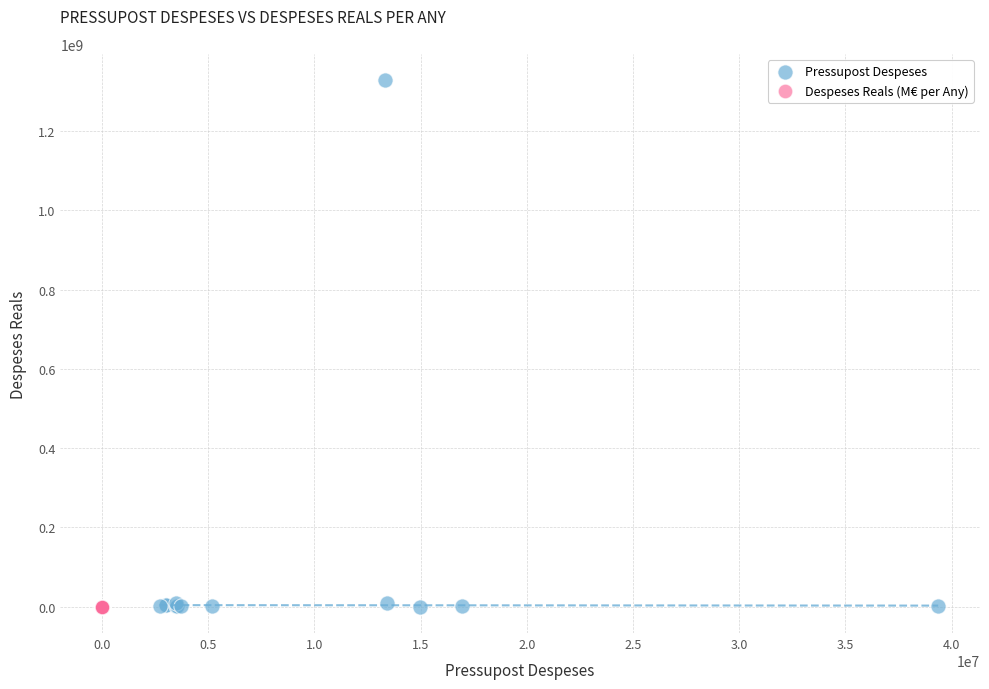

Which series has the largest Y range (max minus min)?

Pressupost Despeses